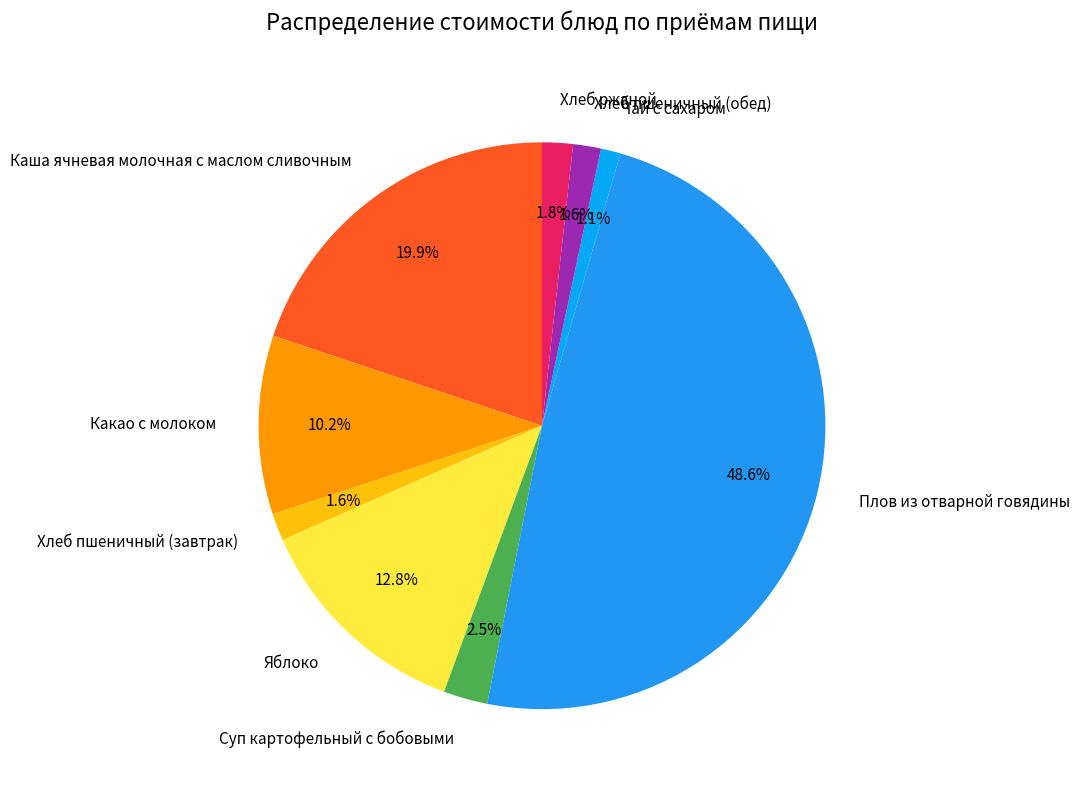

To the nearest percent, what percentage of the pie is Яблоко?

13%